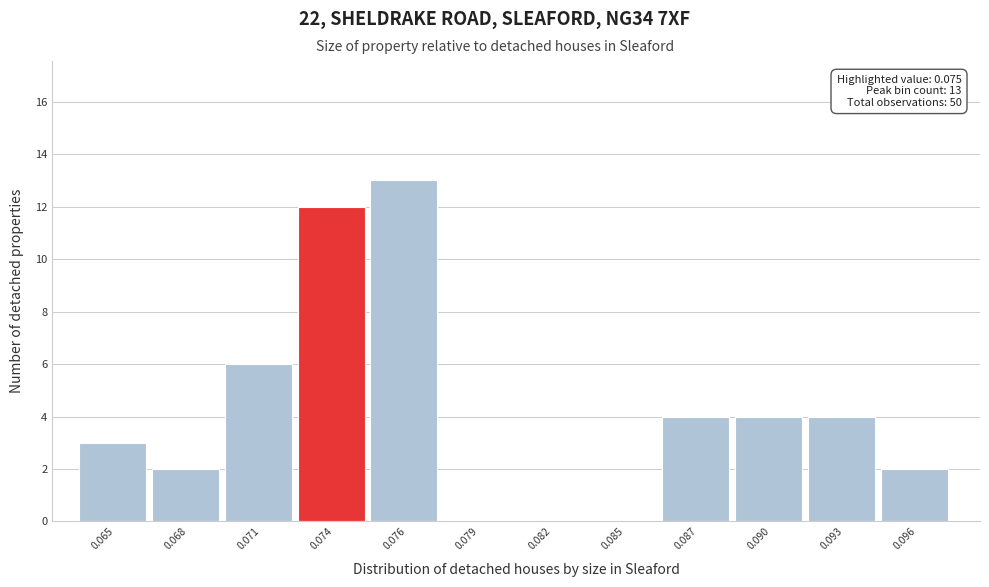

Reading left to right, extract all data points from this chart.

0.065=3	0.068=2	0.071=6	0.074=12	0.076=13	0.079=0	0.082=0	0.085=0	0.087=4	0.090=4	0.093=4	0.096=2